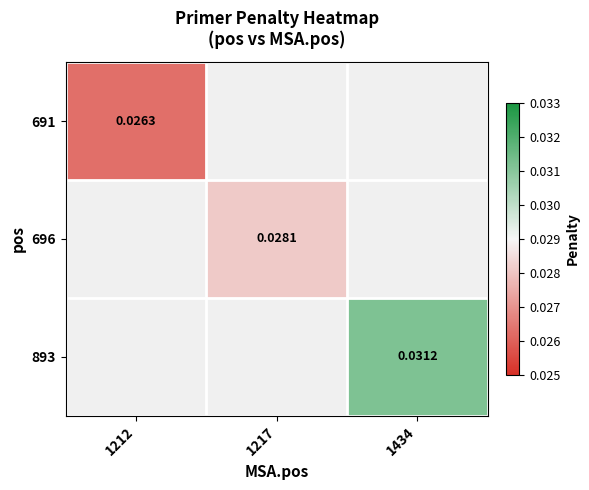

Is the value of 696 at 1217 greater than the value of 691 at 1212?

Yes